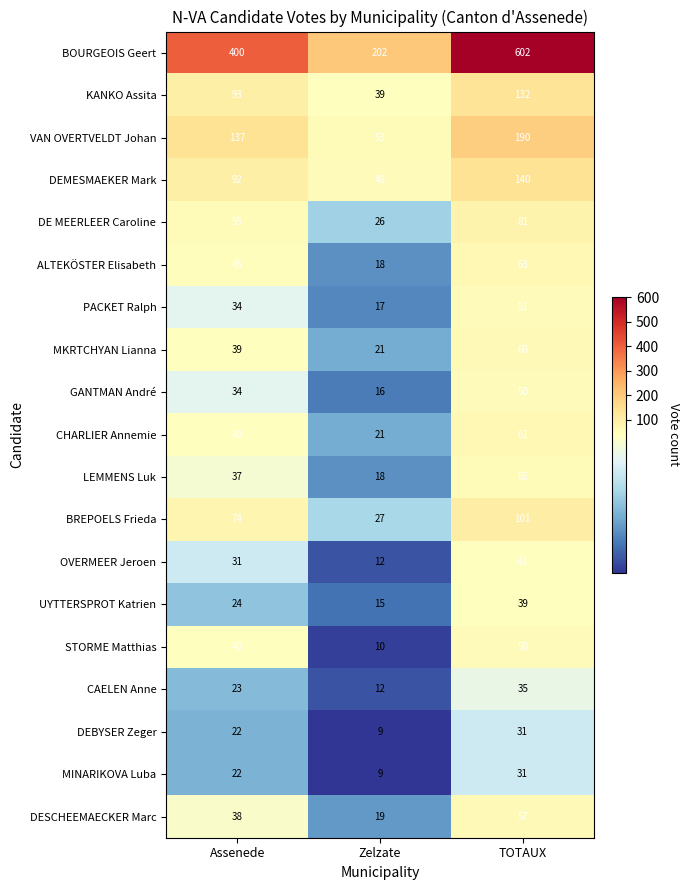

Which series changed the most between Assenede and Zelzate?

BOURGEOIS Geert